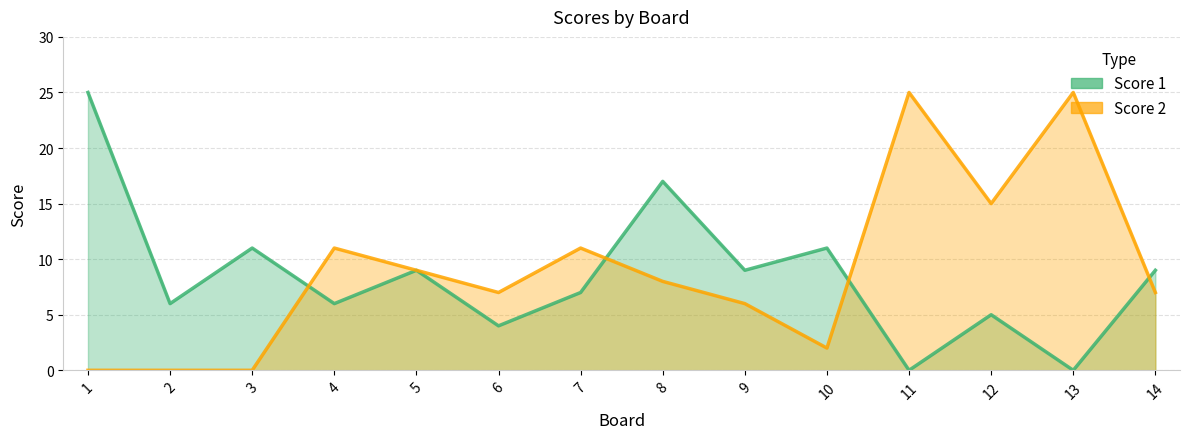

The value of Score 1 at 1 is 44. True or false?

False